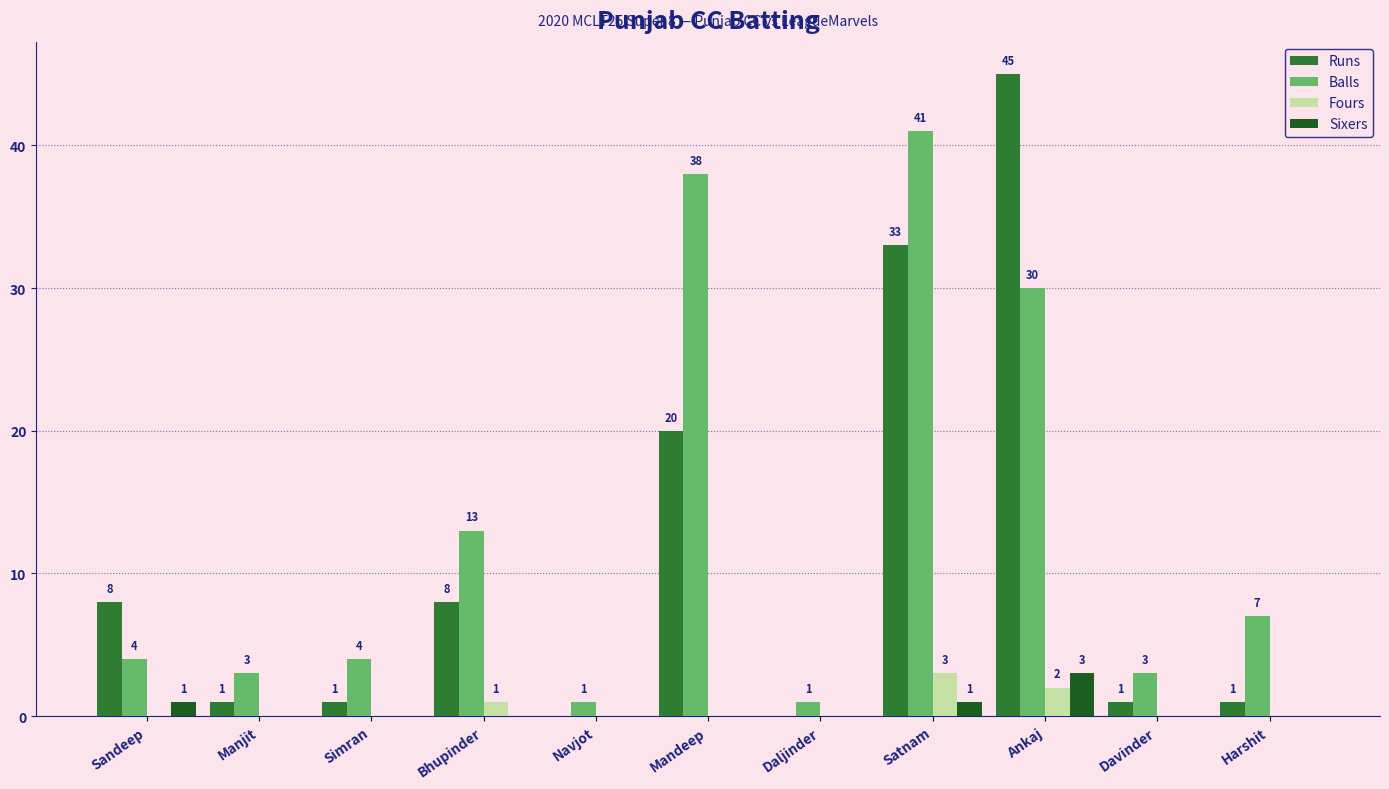

Which series changed the most between Mandeep and Daljinder?

Balls